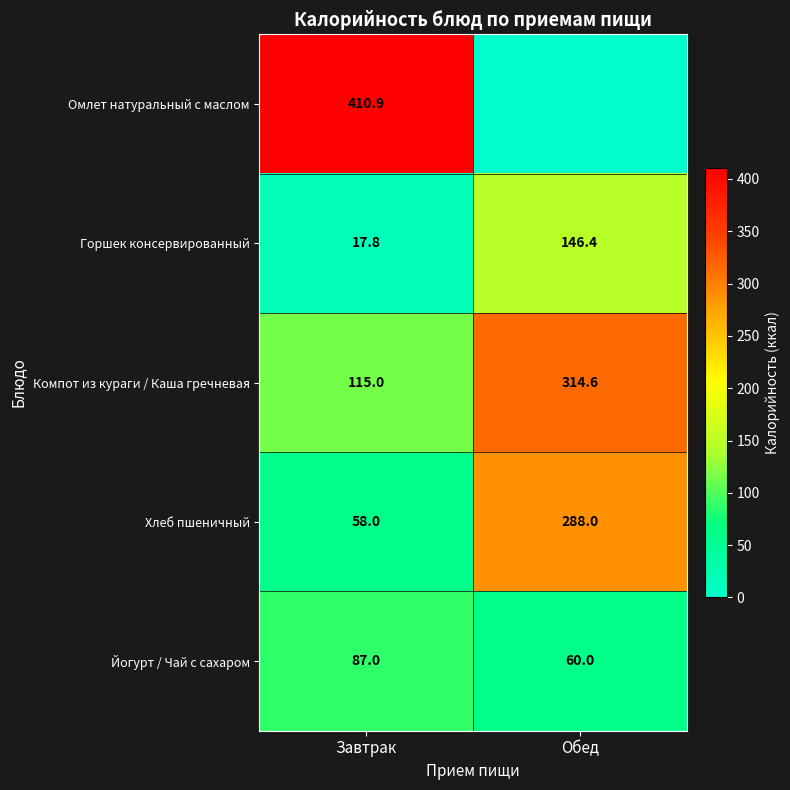

What is the difference between the Компот из кураги / Каша гречневая values at Завтрак and Обед?

199.6